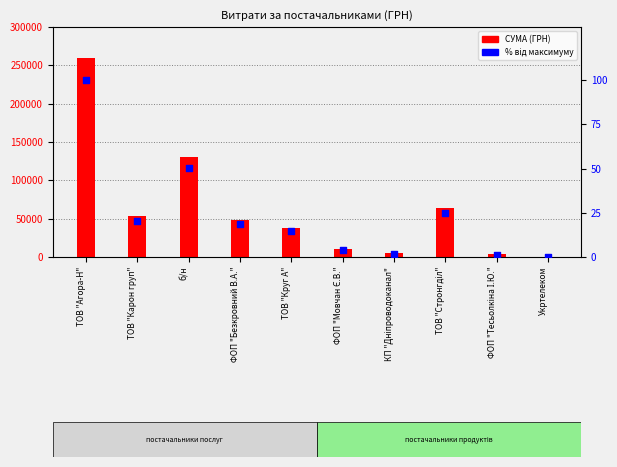

Which series has the largest total across all categories?

СУМА (ГРН)